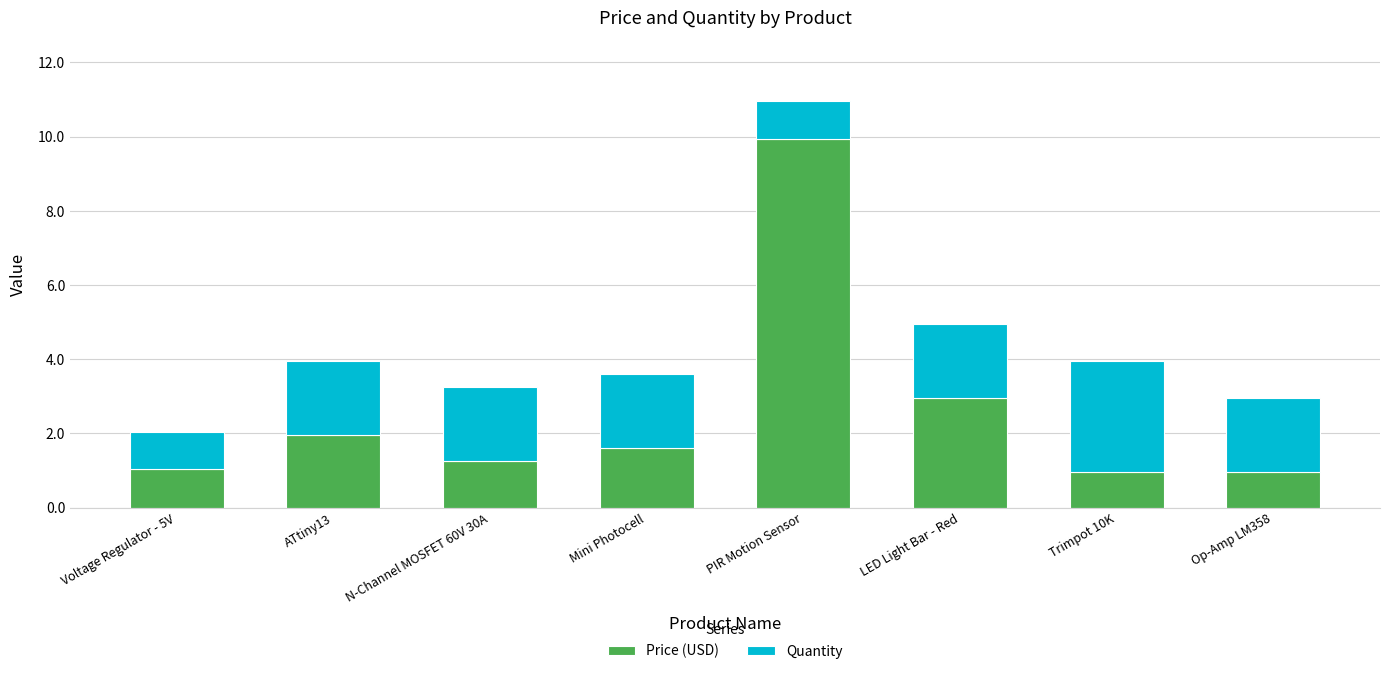

Where is Price (USD) nearest to the value 5?

LED Light Bar - Red